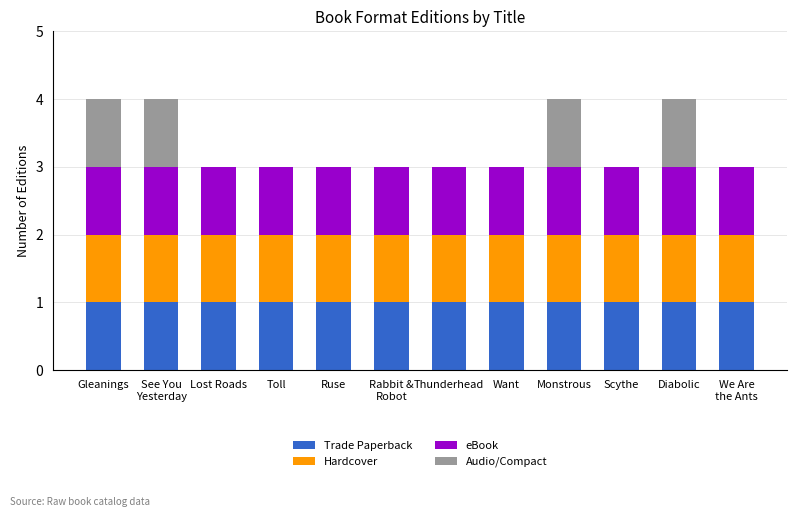

Does the chart contain stacked bars?

Yes